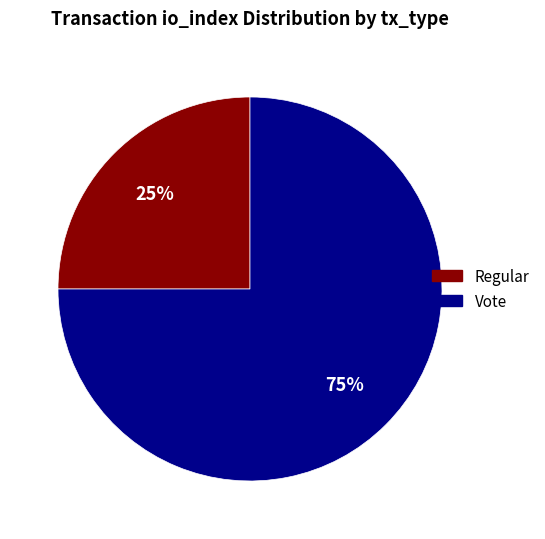

Does Regular account for over 50% of the chart?

No